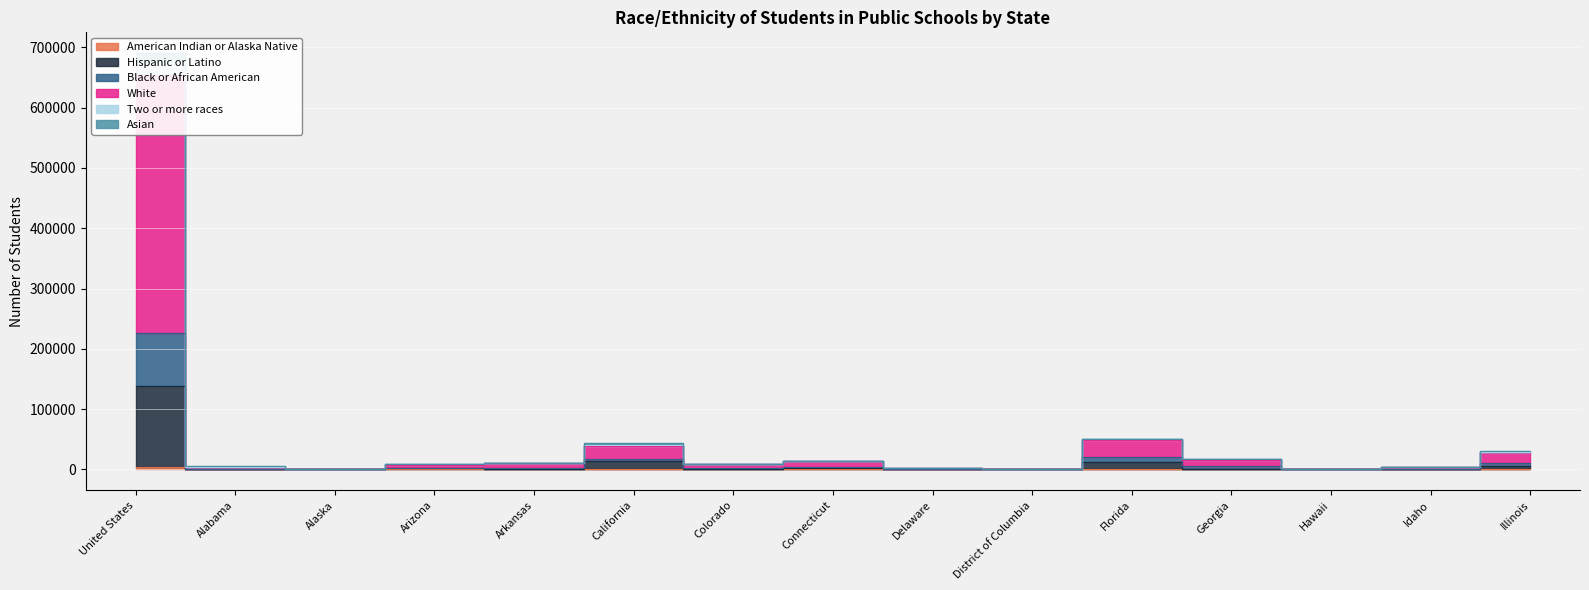

True or false: White has a value of 4583 at Idaho.

True